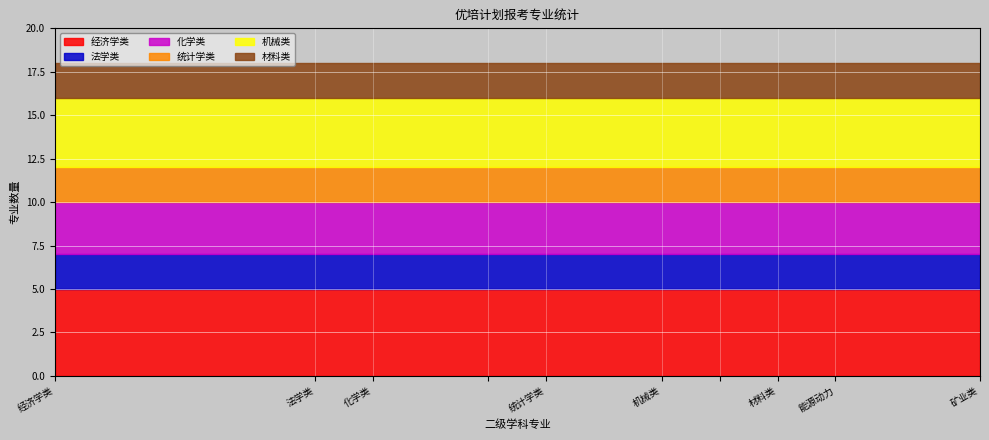

At which category is the sum across all series the highest?

经济学